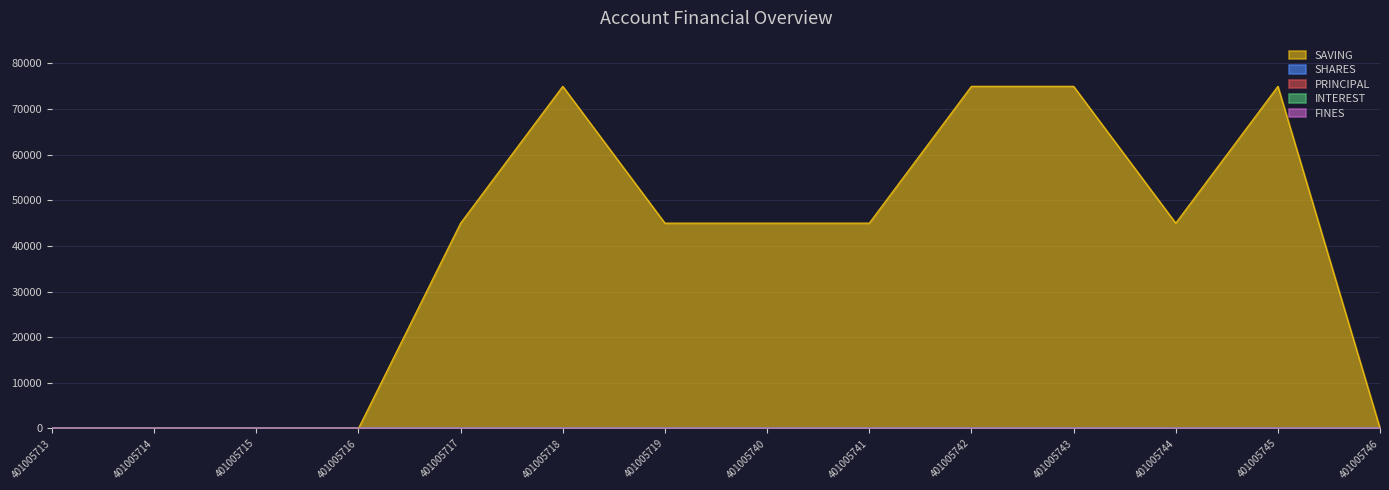

Which category has the highest value in the SAVING series?

401005718